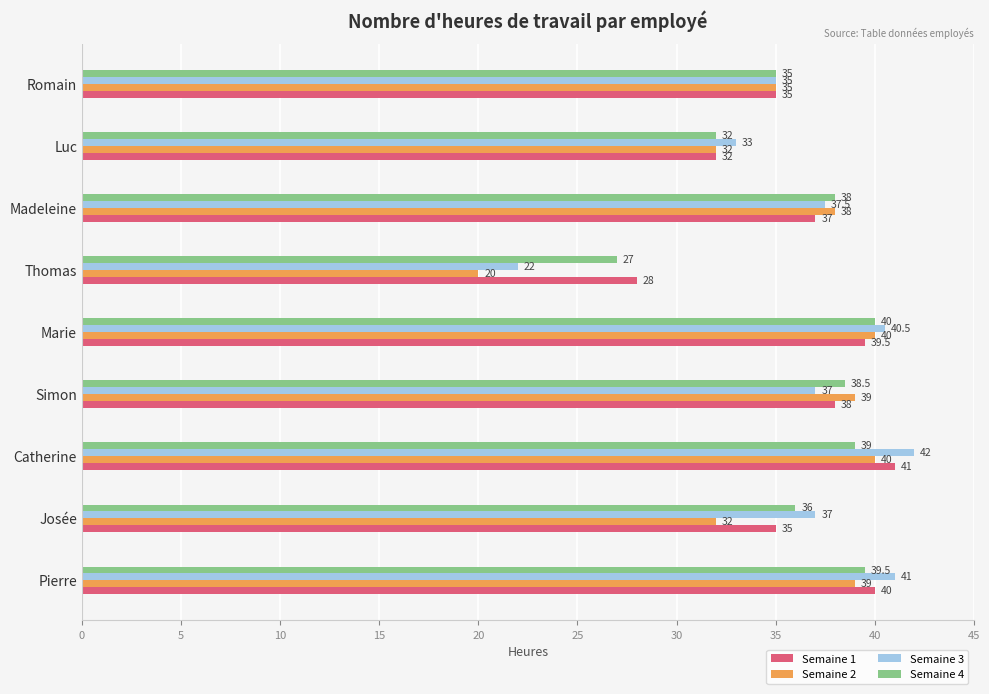

The value of Semaine 4 at Madeleine is 52.9. True or false?

False